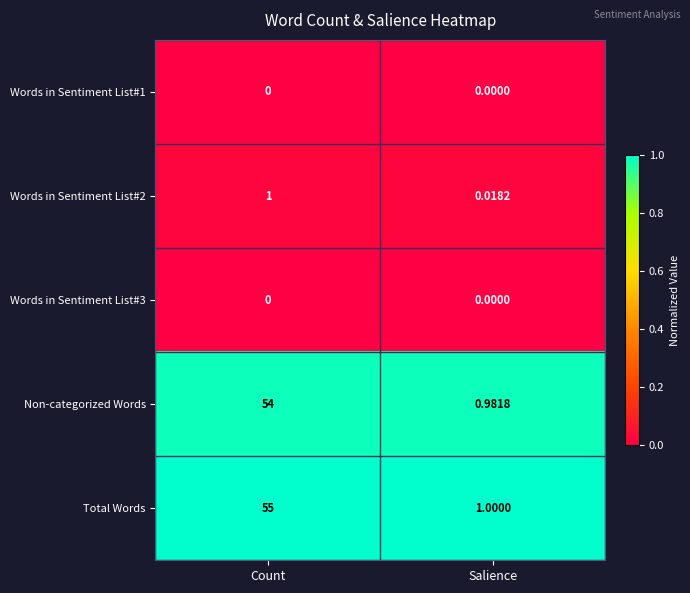

Rank the categories by Words in Sentiment List#2 value from lowest to highest.

Salience, Count